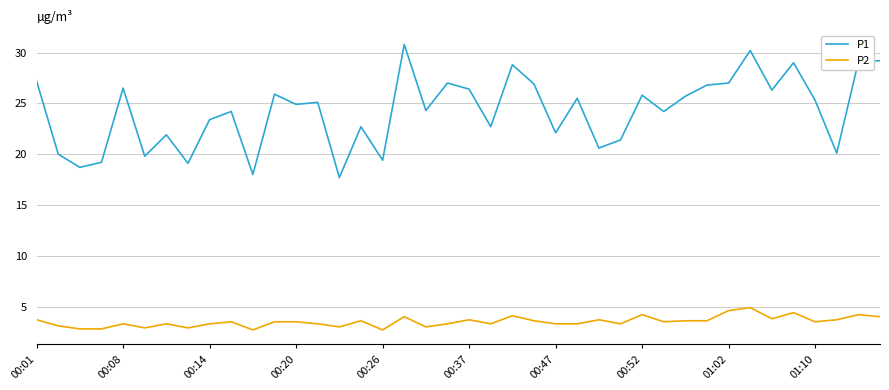

True or false: P2 and P1 intersect in this chart.

False